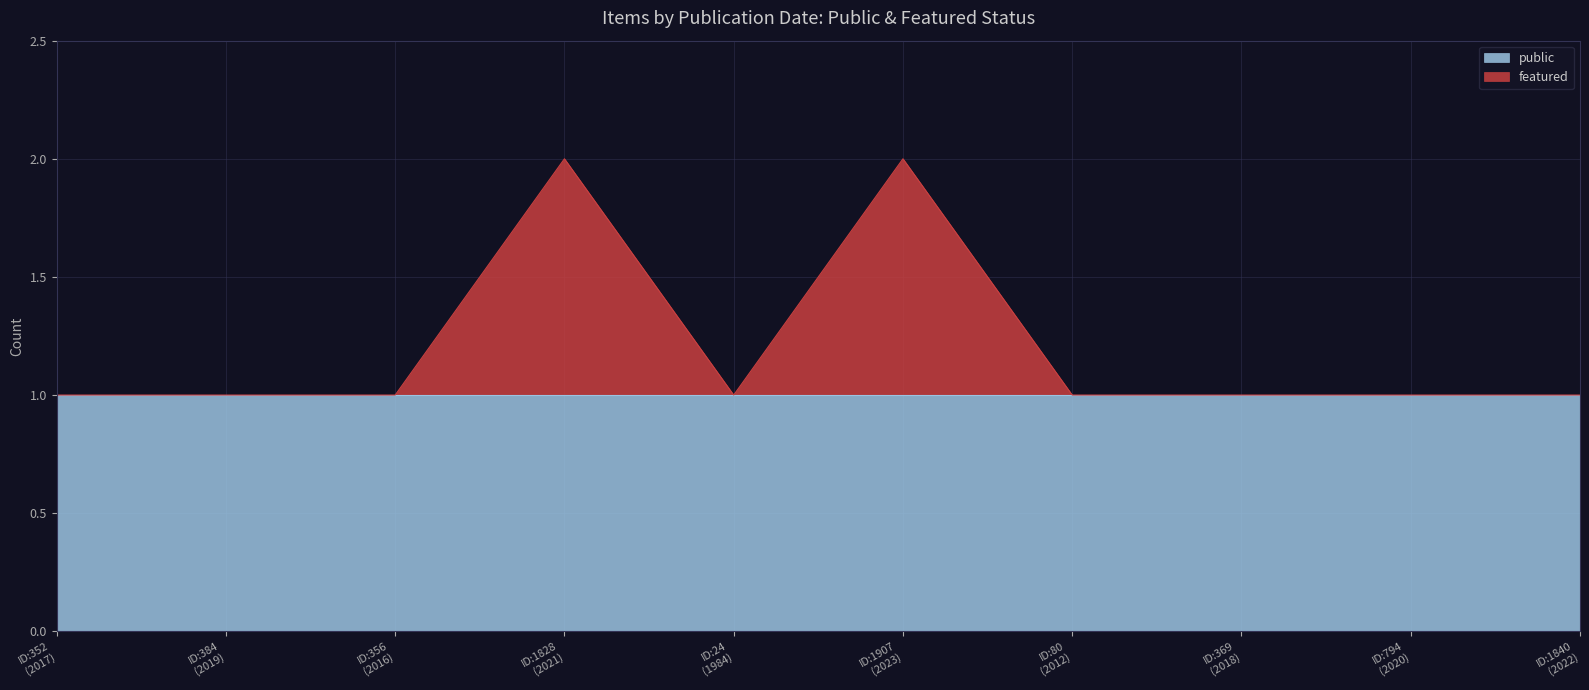

Between ID:1828 (2021) and ID:1840 (2022), which is larger?

ID:1828 (2021)